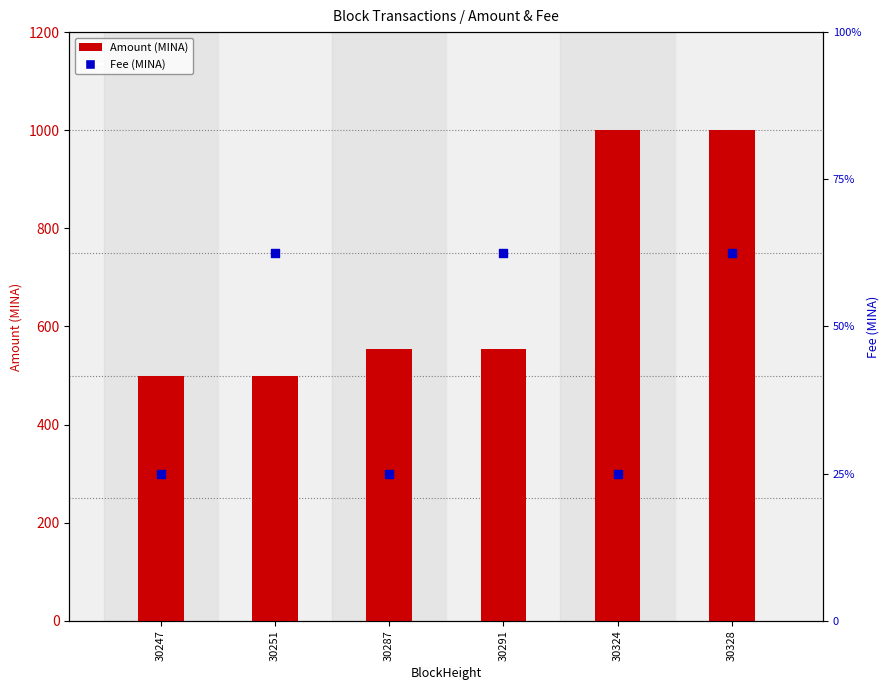

Which series contains the highest Y value?

Amount (MINA)